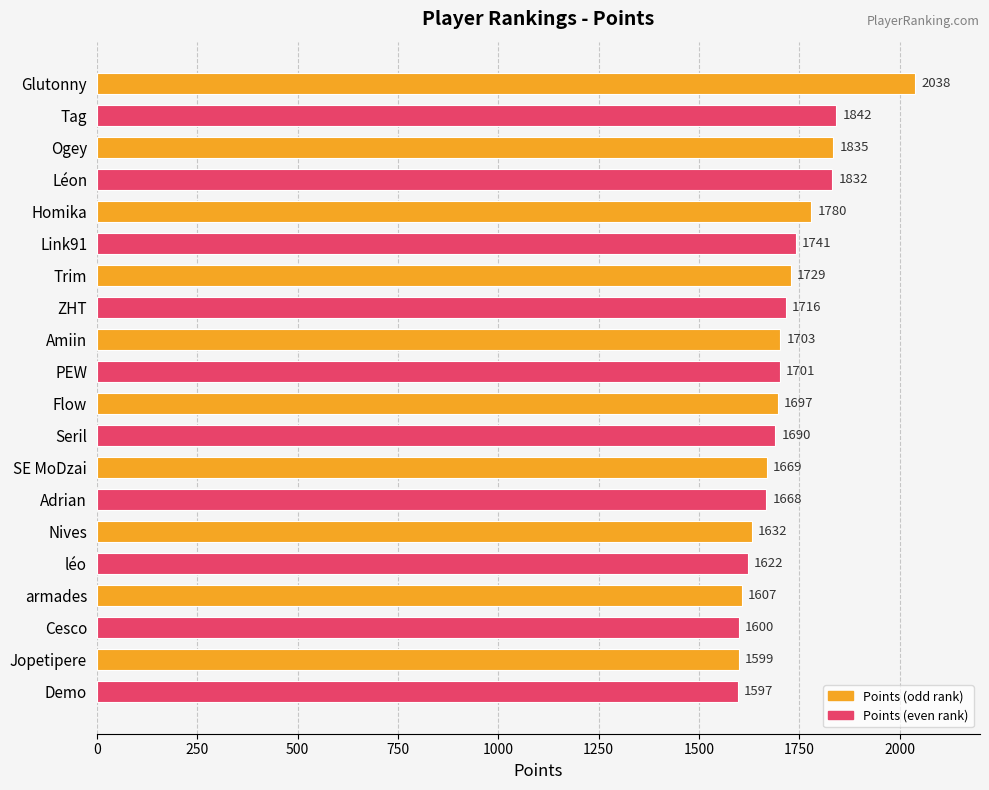

Is it true that the value at SE MoDzai is 2291?

False